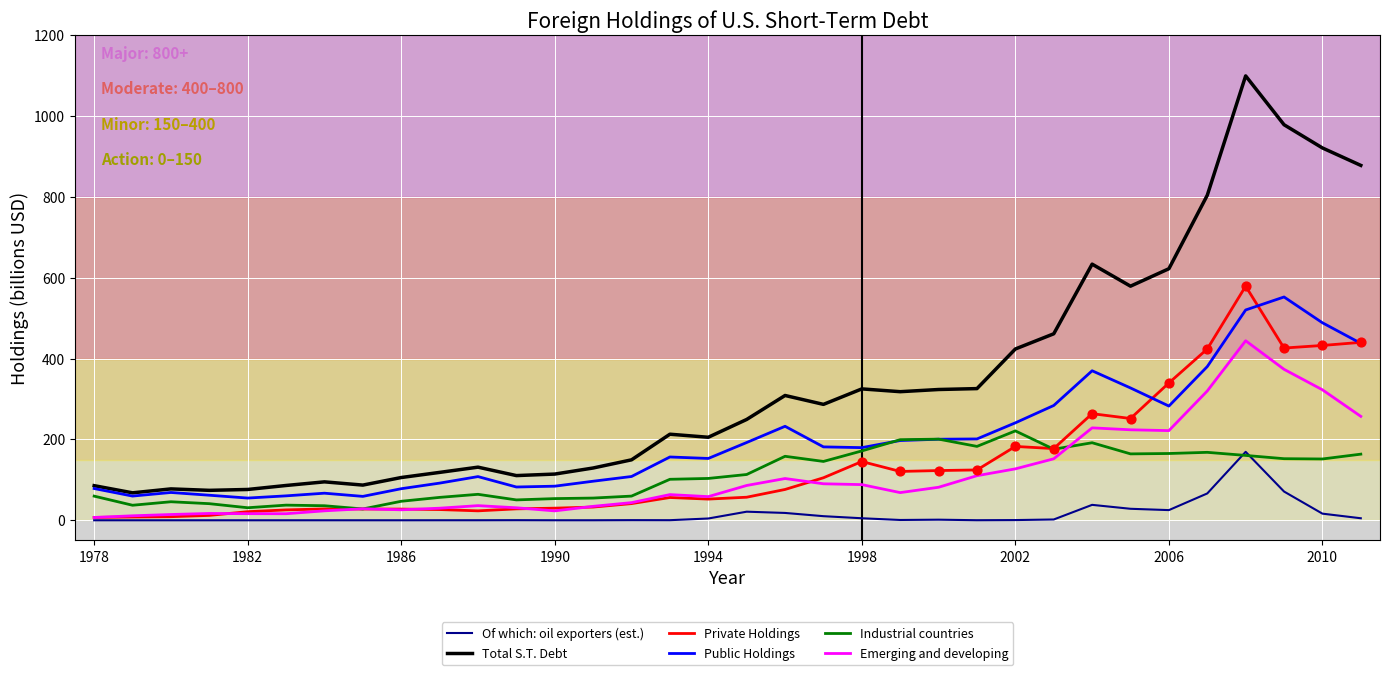

Which series has the largest total across all categories?

Total S.T. Debt